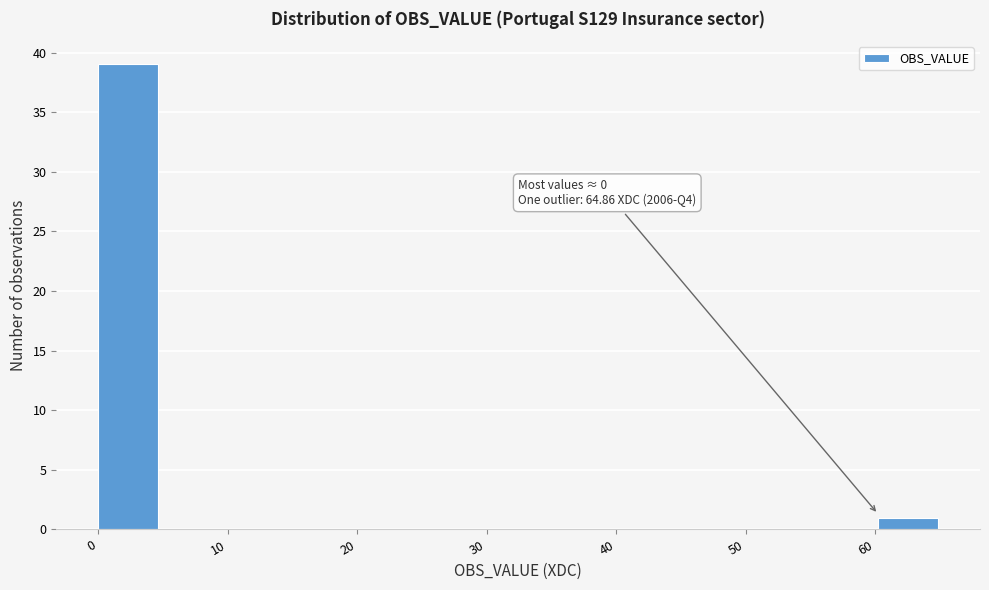

Over which range of the x-axis is the bar tallest?

0 to 5